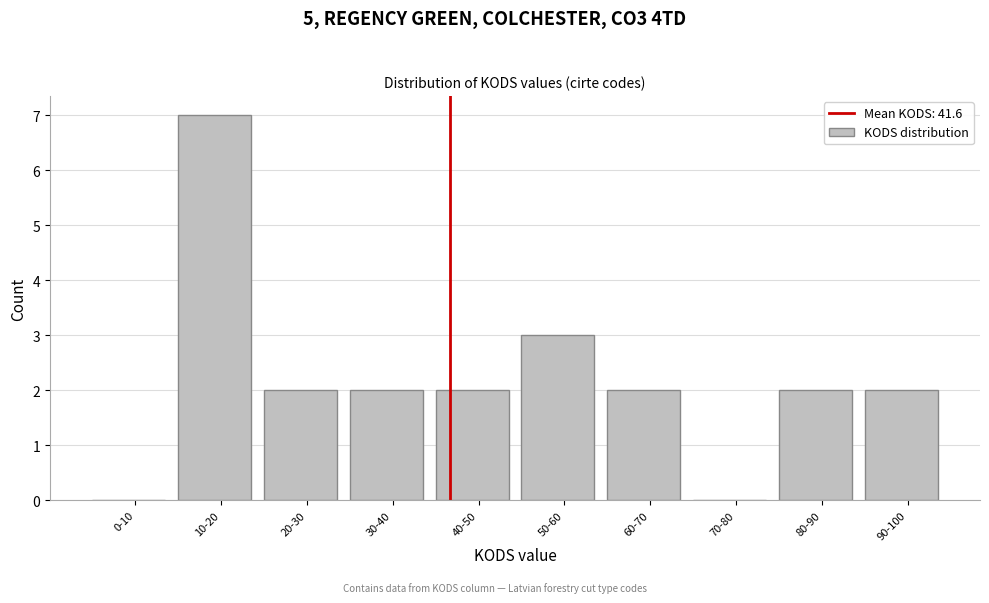

Reading left to right, extract all data points from this chart.

0-10=0	10-20=7	20-30=2	30-40=2	40-50=2	50-60=3	60-70=2	70-80=0	80-90=2	90-100=2